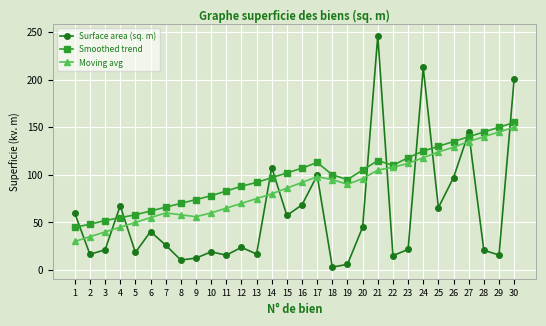

What is the minimum value for Moving avg?

30.0